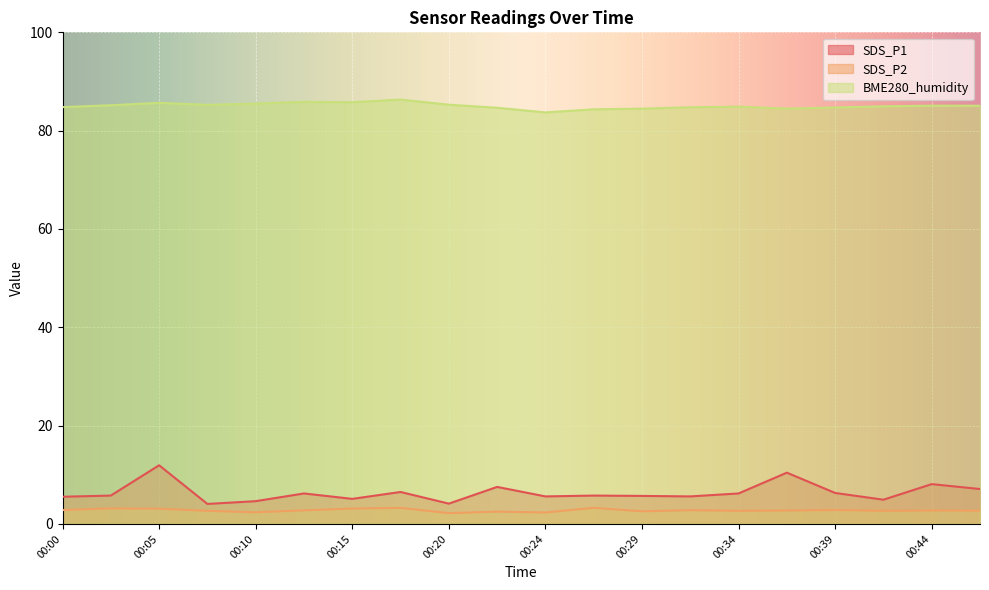

How many data points in SDS_P1 are less than 5?

4